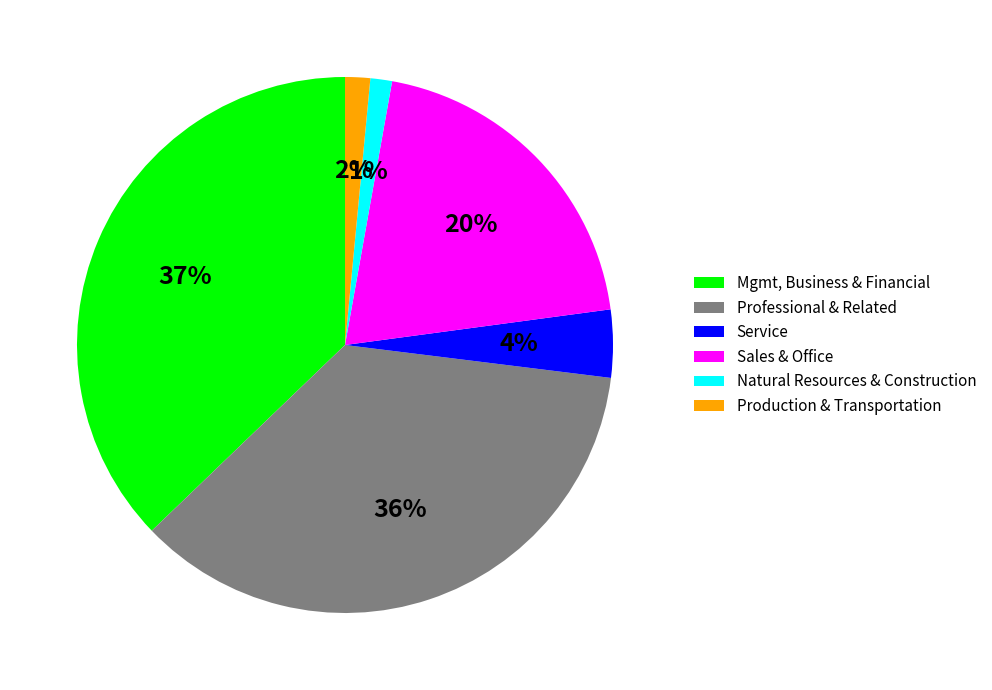

How many segments does this pie chart have?

6